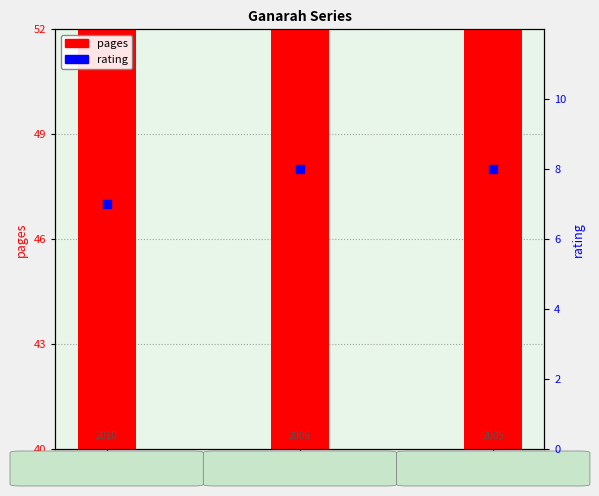

Is the value of rating at 72 greater than the value of pages at 72?

No